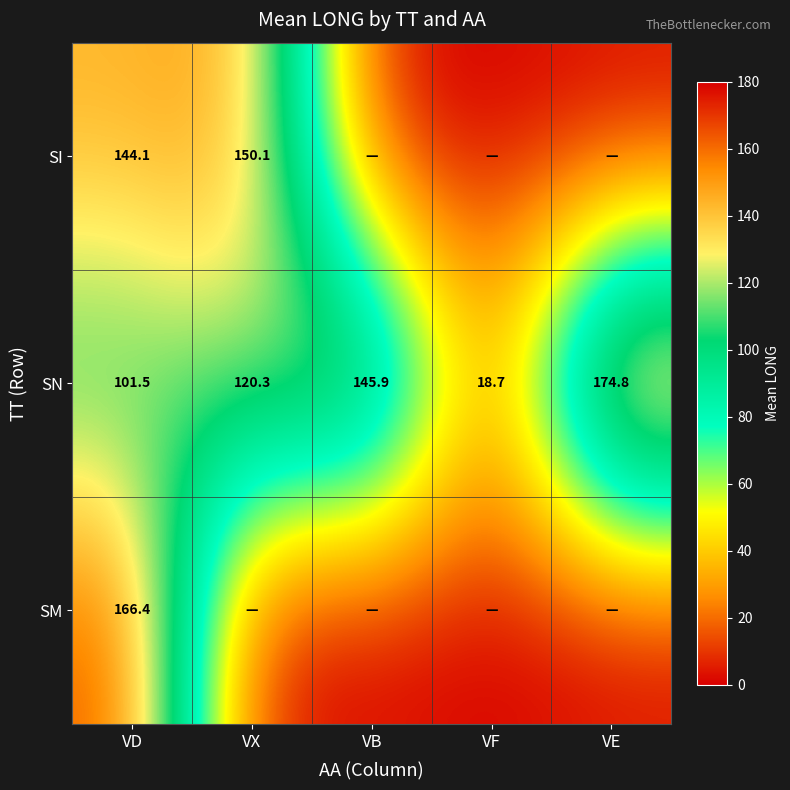

What is the sum of the SI values at VX and VD?

294.2